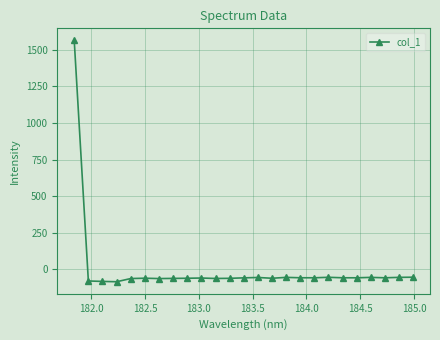

What is the value of the 15th point from the left?

-61.3